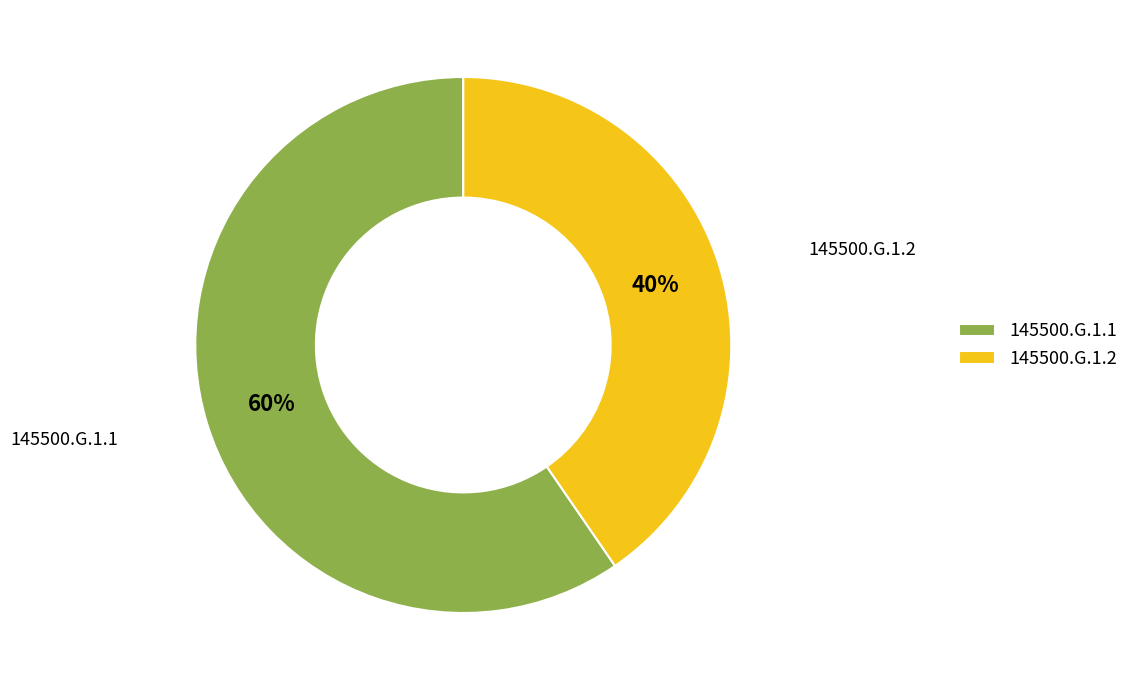

Which slice is the largest?

145500.G.1.1